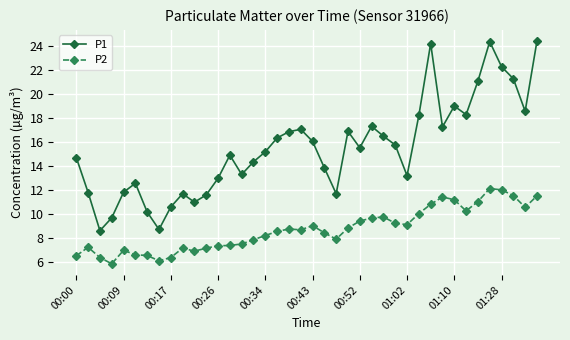

Which series has the widest spread of values?

P1